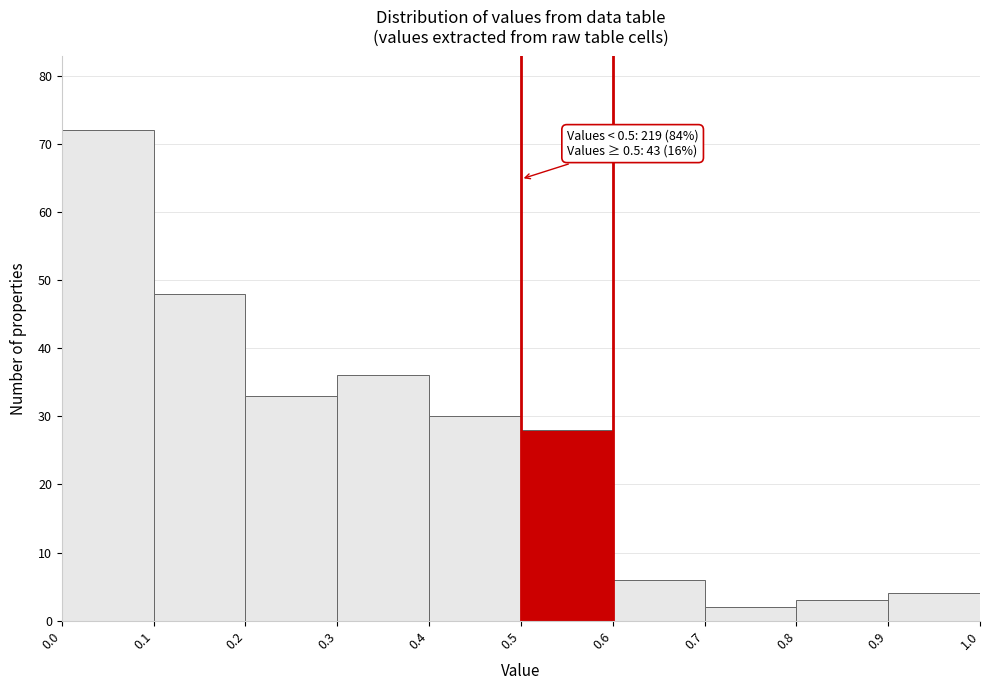

Which range on the x-axis has the tallest bar?

0.0 to 0.1